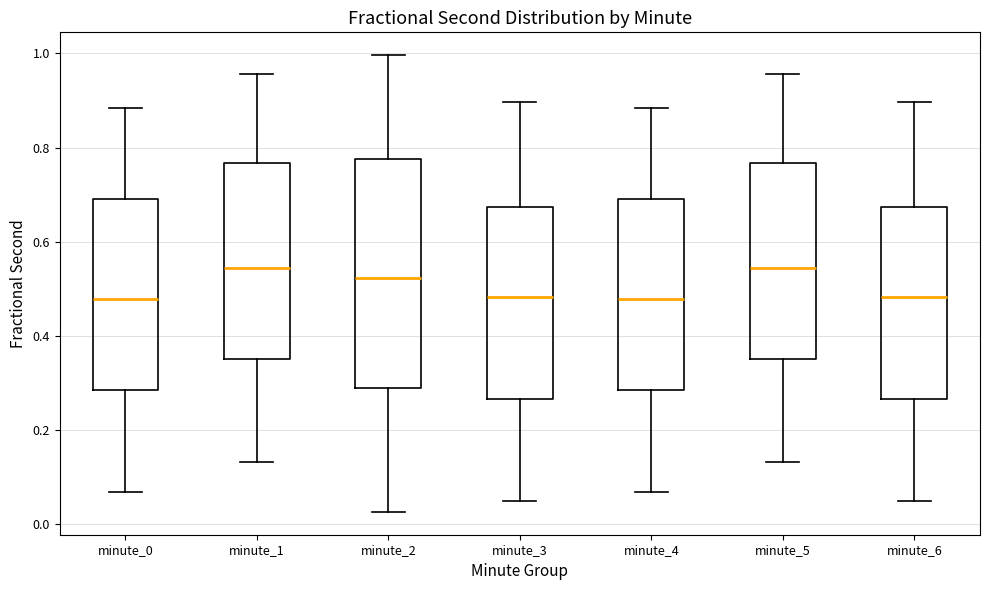

Which box is the tallest, from its lower edge to its upper edge?

minute_2